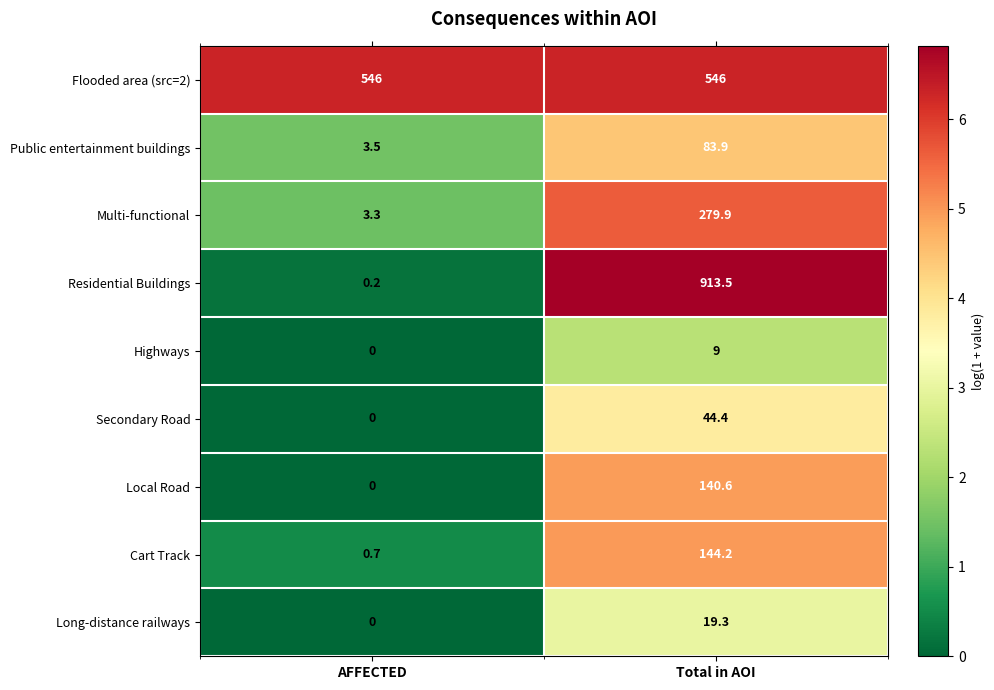

Where does the Local Road series first go above 140?

Total in AOI